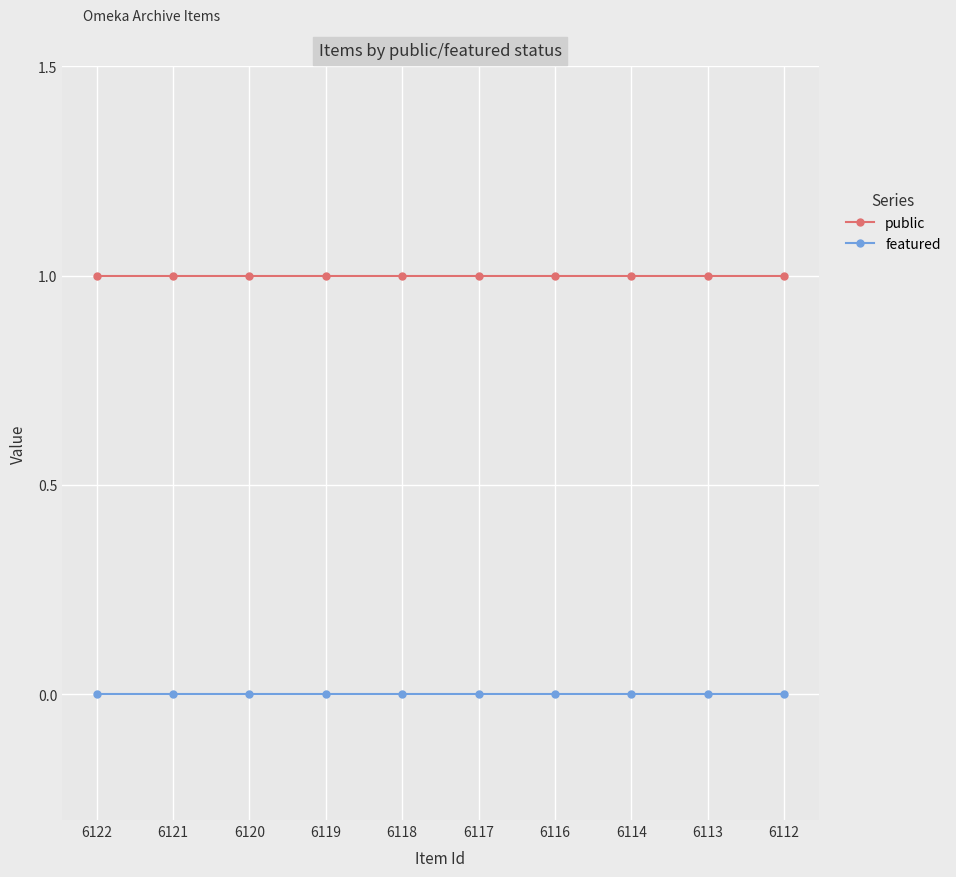

True or false: featured and public cross at least once.

False